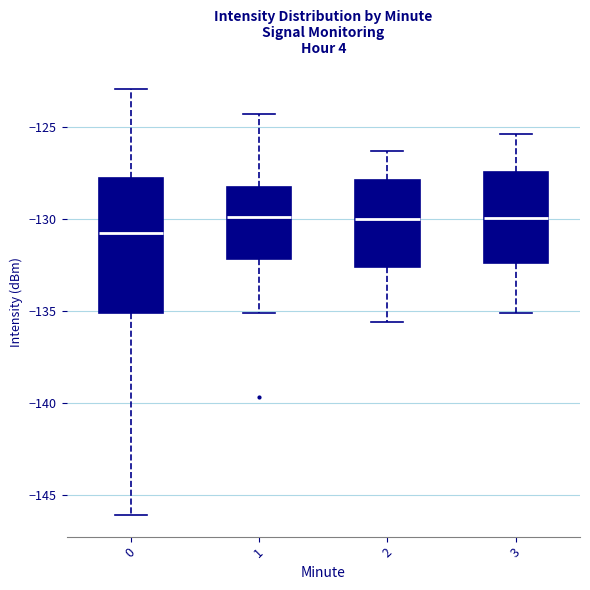

Reading left to right, transcribe this box plot: for each box, give where its median line is, the range the box spans, and where its two whiskers end, as read against the y-axis. The values are not printed on the chart, so give them approximately, as read against the axis.

0: median -131.0, box -135.0 to -128.0, whiskers -146.0 to -123.0
1: median -130.0, box -132.0 to -128.5, whiskers -135.0 to -124.5
2: median -130.0, box -132.5 to -128.0, whiskers -135.5 to -126.5
3: median -130.0, box -132.5 to -127.5, whiskers -135.0 to -125.5